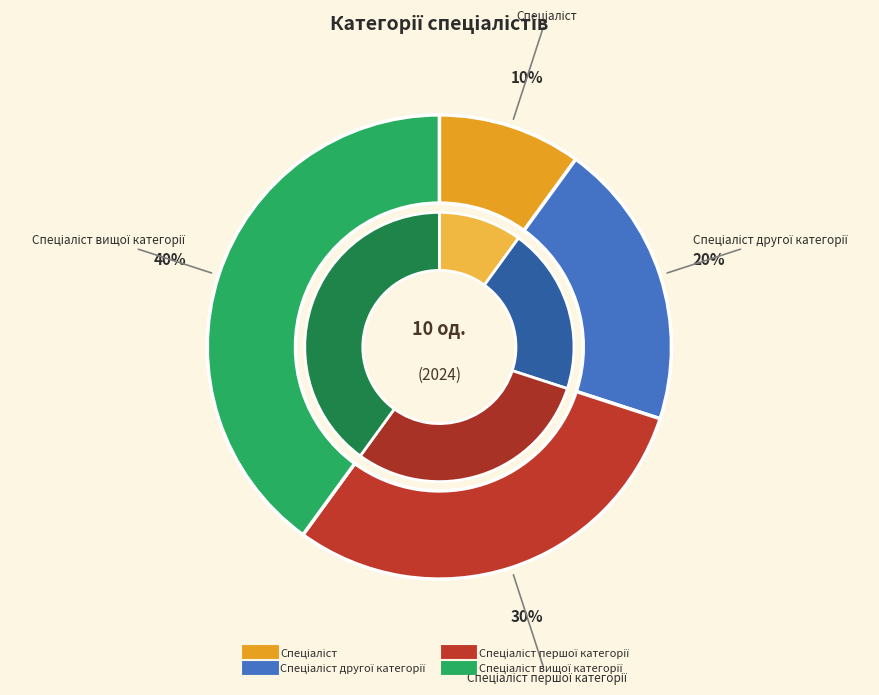

What is the total percentage of Спеціаліст першої категорії and Спеціаліст другої категорії?

50.0%